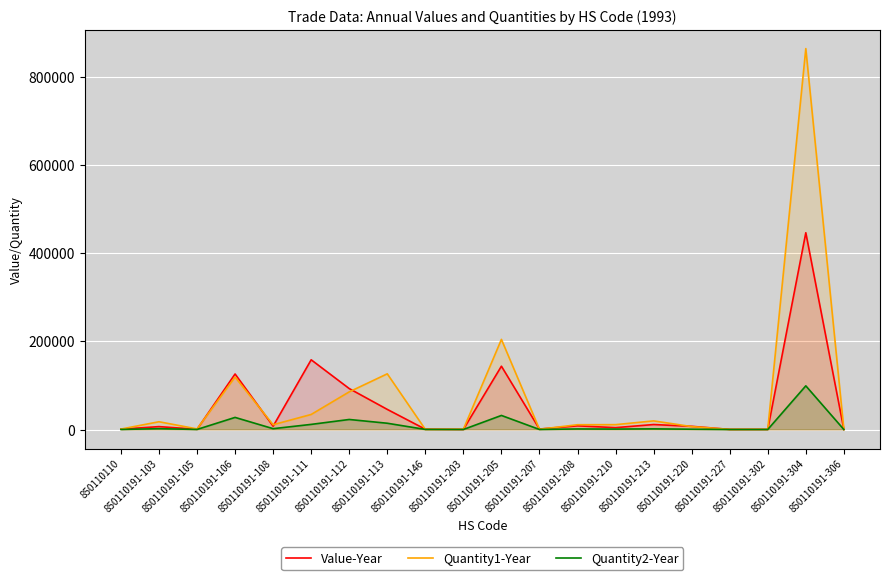

Between 850110191-111 and 850110191-213, which is larger?

850110191-111